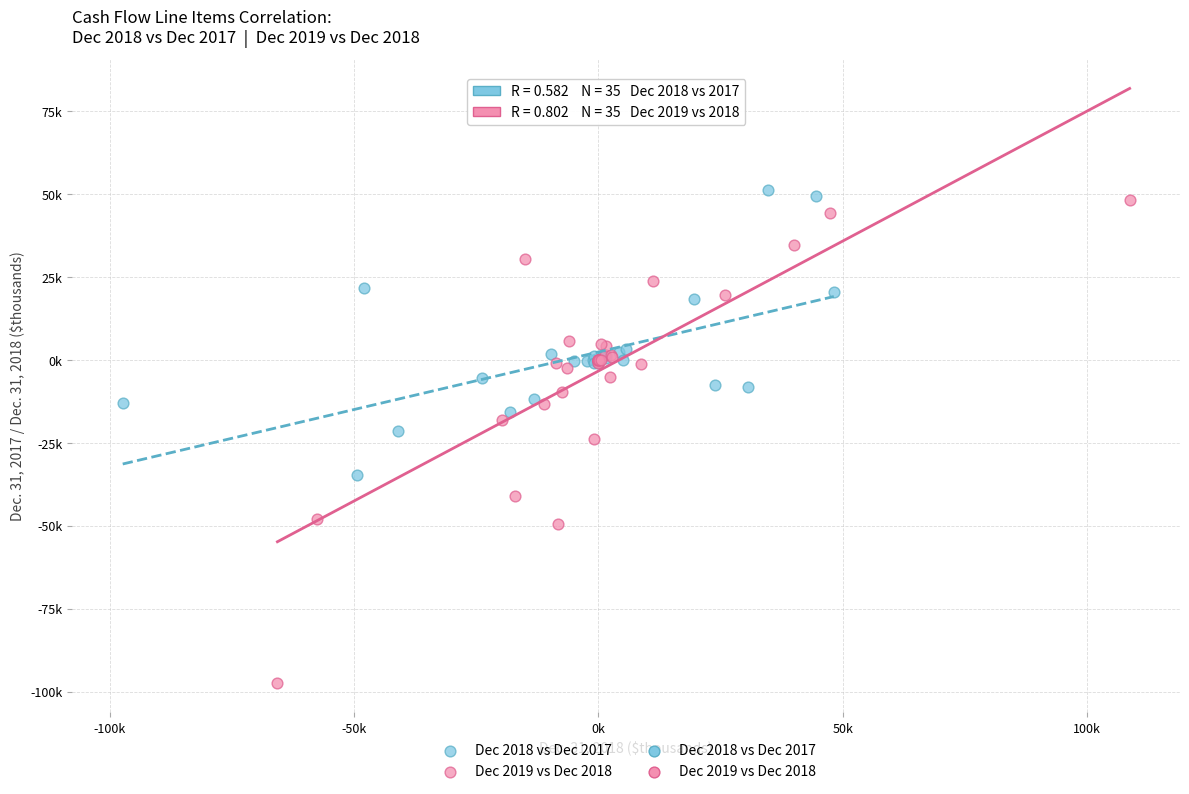

Which series reaches the minimum Y coordinate?

Dec 2019 vs Dec 2018